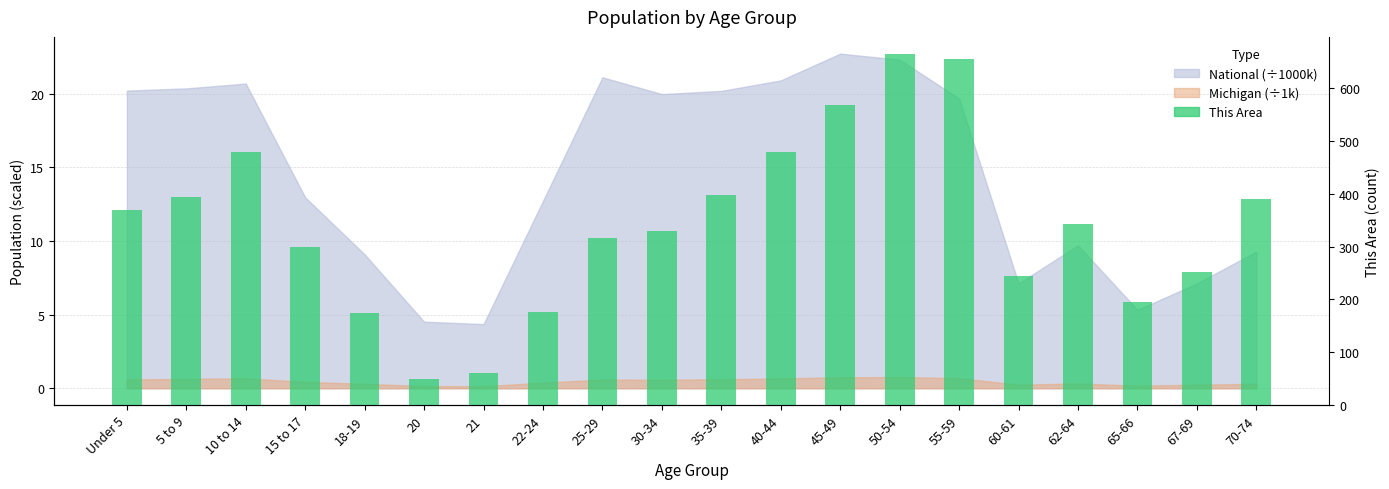

Reading left to right, transcribe all the data shown in this chart.

Under 5=370	5 to 9=394	10 to 14=479	15 to 17=300	18-19=175	20=49	21=61	22-24=176	25-29=317	30-34=330	35-39=398	40-44=480	45-49=568	50-54=664	55-59=656	60-61=244	62-64=343	65-66=195	67-69=251	70-74=390